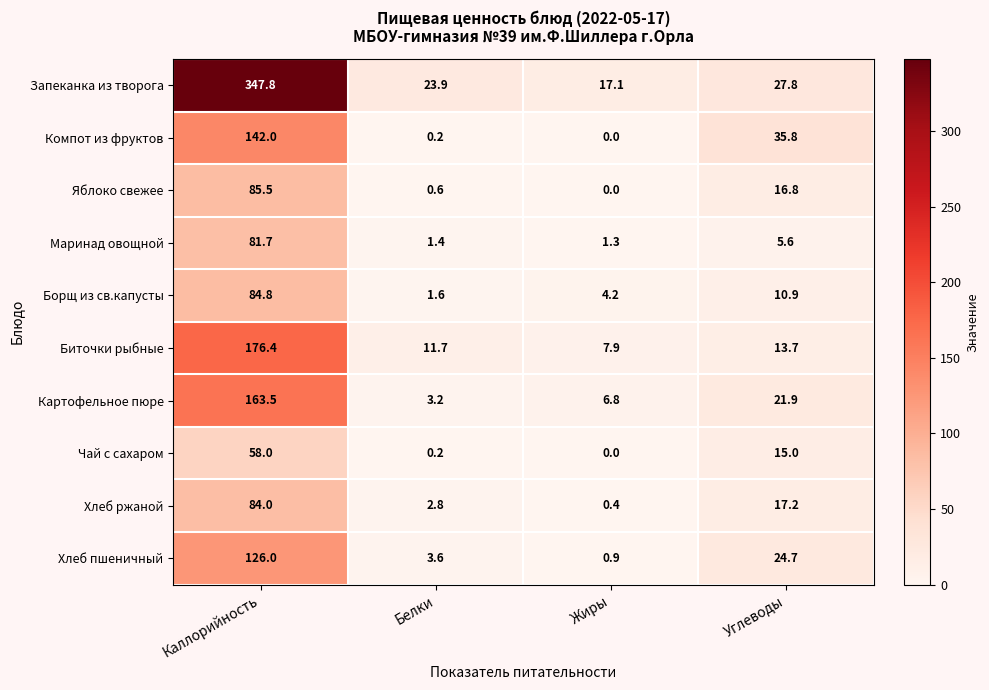

The value of Запеканка из творога at Белки is 23.9. True or false?

True